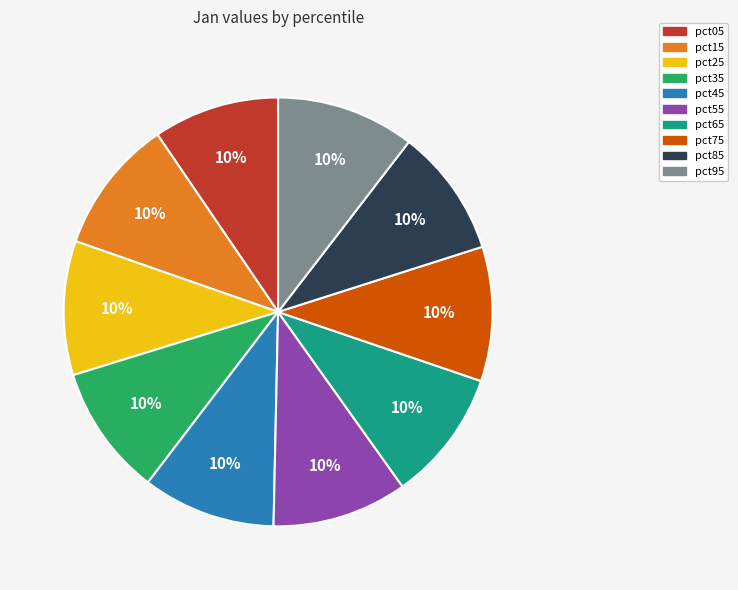

To the nearest percent, what portion does pct55 represent?

10%